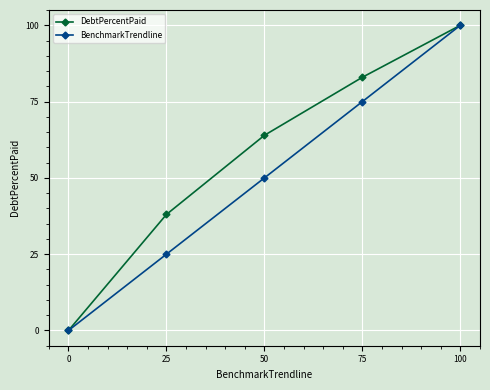

What is the sum of all BenchmarkTrendline values?

250.0